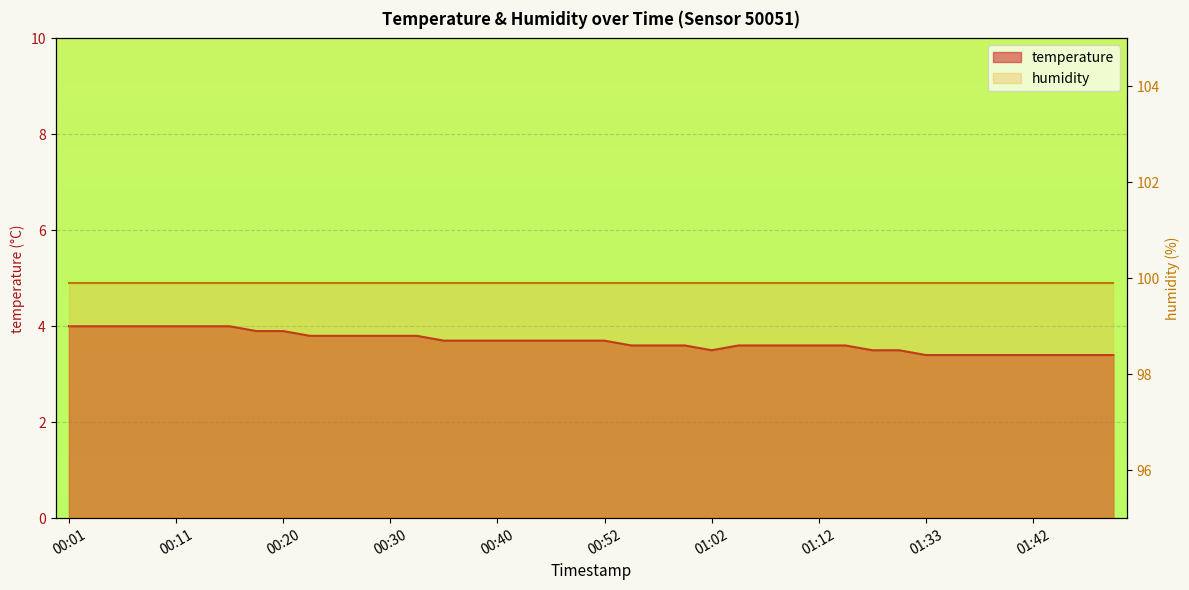

What is the label of the 5th point from the left?

00:11